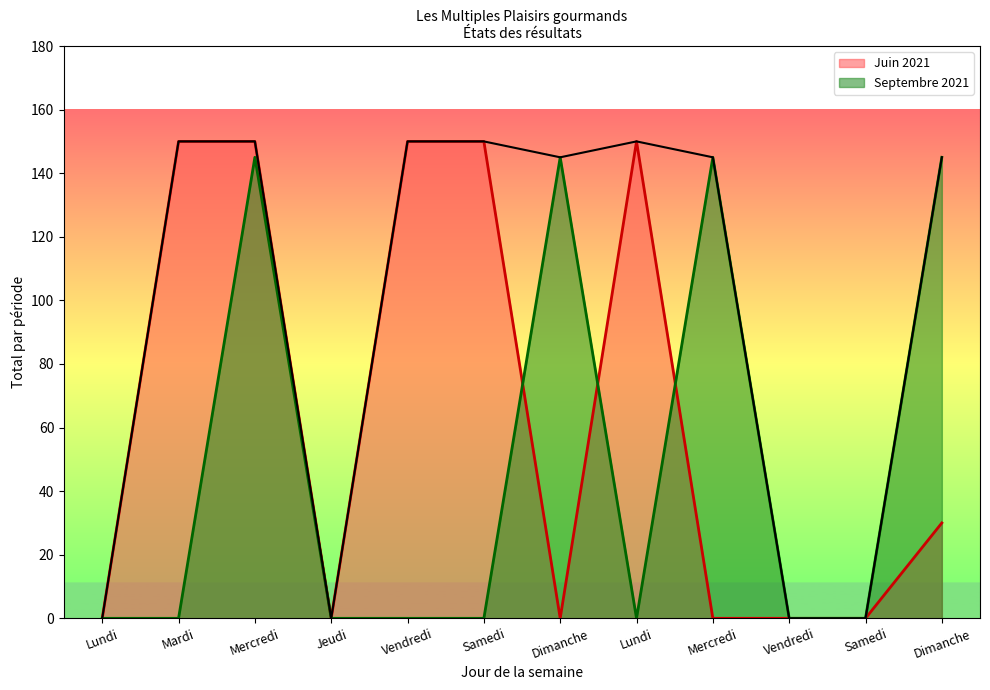

How many interior local peaks does the Septembre 2021 series have?

3